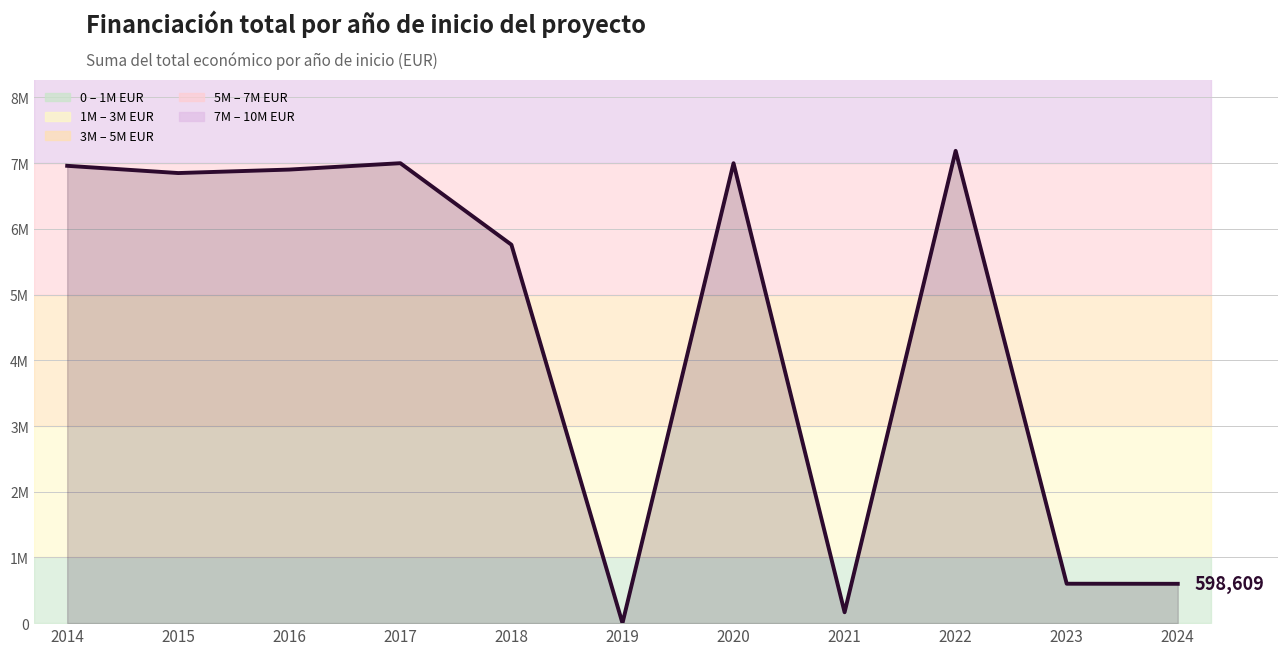

Read the value at 2022, to the nearest 50.

7188000